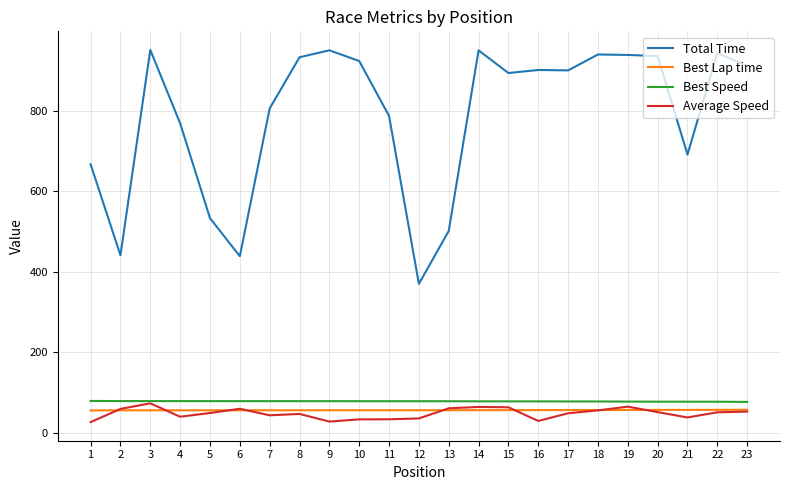

Which series has the largest range (max minus min)?

Total Time